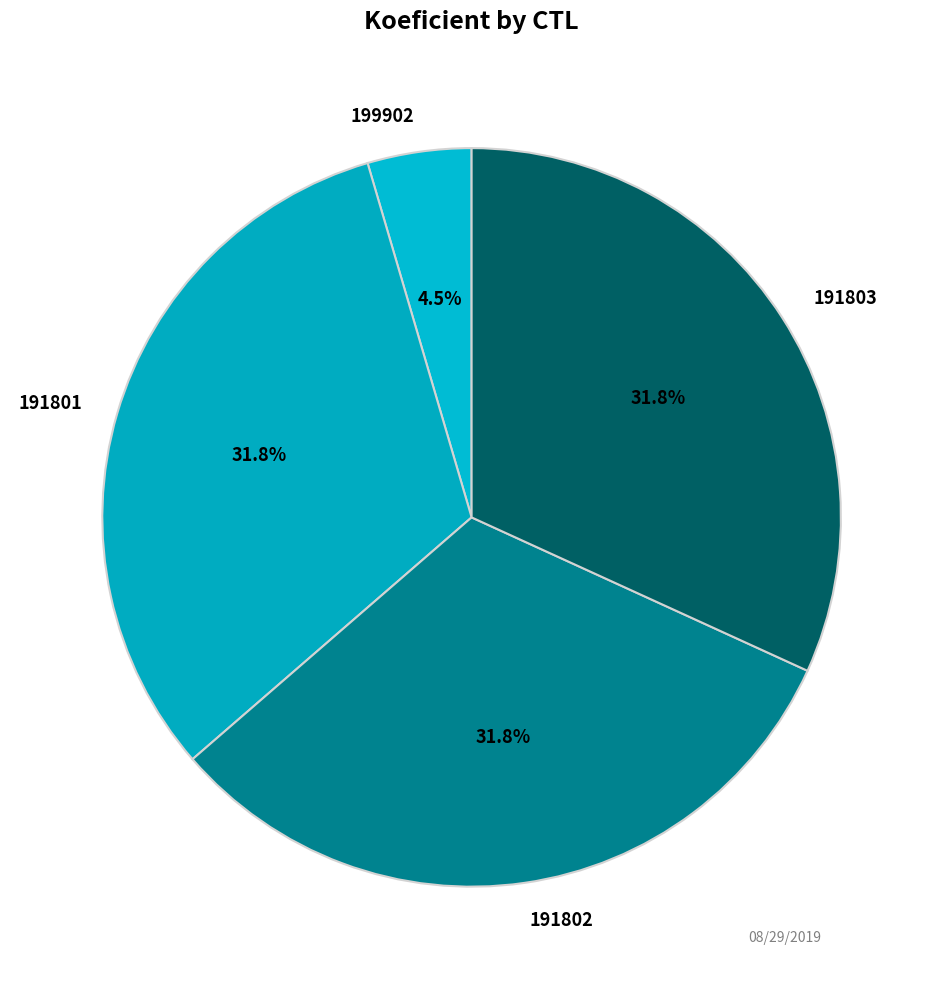

Which has a higher value, 191801 or 199902?

191801